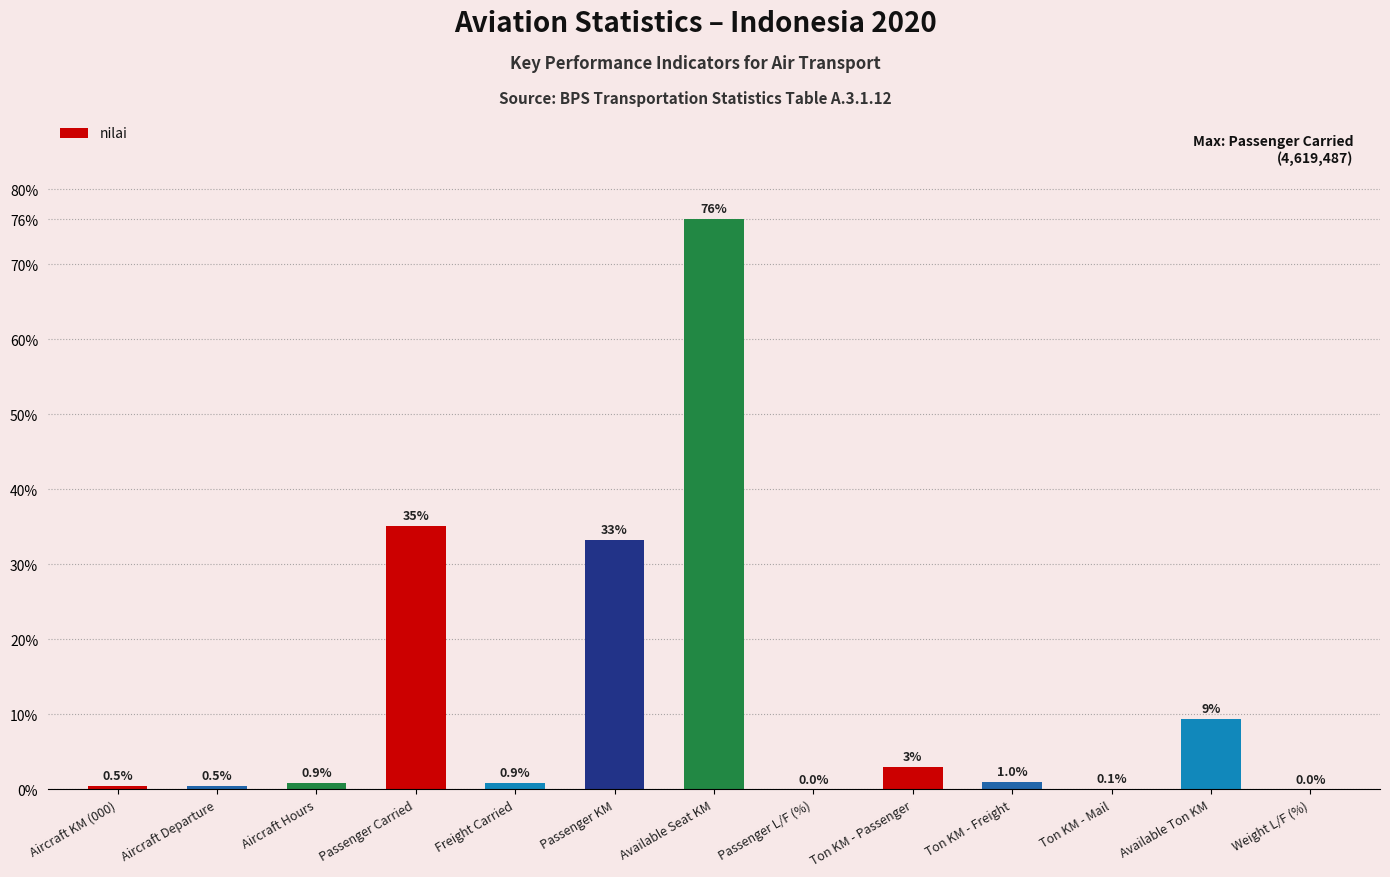

What is the greatest value displayed?

76.0